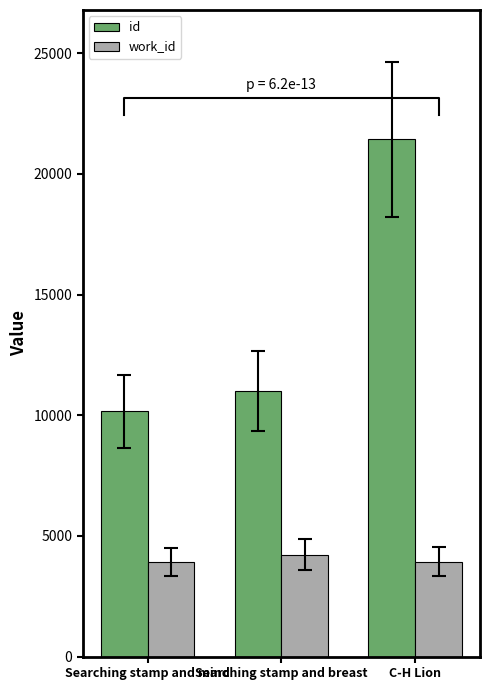

What is the average value of the work_id series?

4028